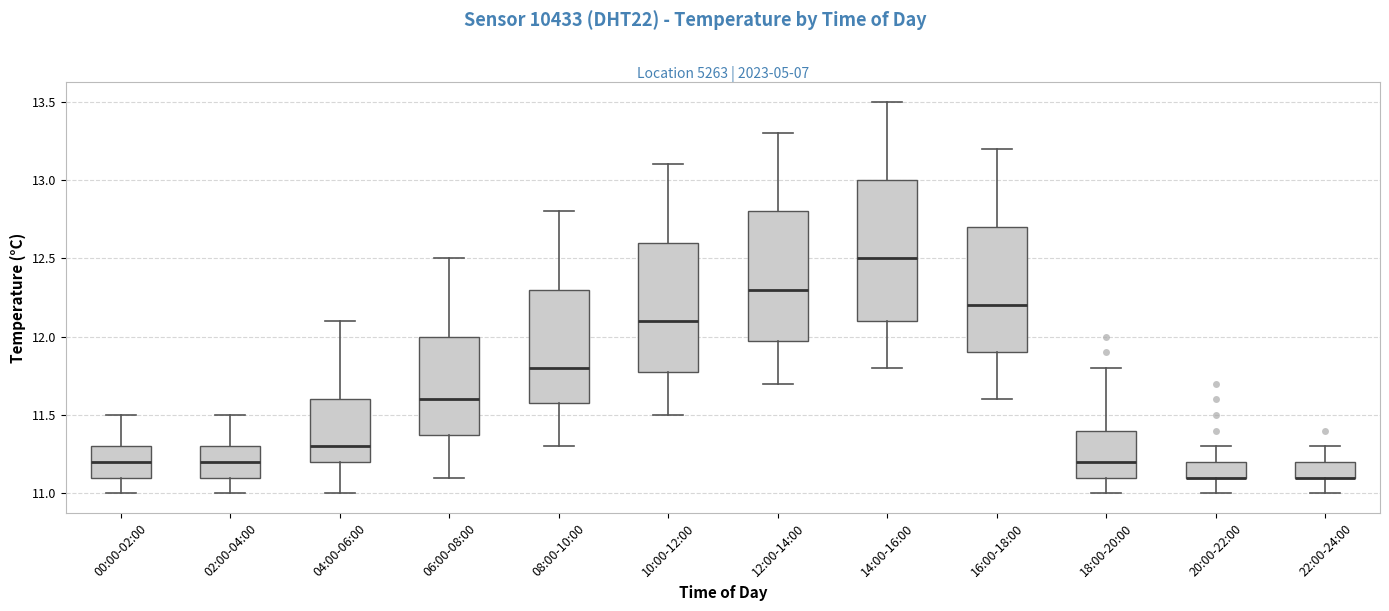

Reading left to right, read every box against the y-axis: the position of its median line, the range the box covers, and the ends of its whiskers. The values are not printed on the chart, so give them approximately, as read against the axis.

00:00-02:00: median 11.2, box 11.1 to 11.3, whiskers 11.0 to 11.5
02:00-04:00: median 11.2, box 11.1 to 11.3, whiskers 11.0 to 11.5
04:00-06:00: median 11.3, box 11.2 to 11.6, whiskers 11.0 to 12.1
06:00-08:00: median 11.6, box 11.4 to 12.0, whiskers 11.1 to 12.5
08:00-10:00: median 11.8, box 11.6 to 12.3, whiskers 11.3 to 12.8
10:00-12:00: median 12.1, box 11.8 to 12.6, whiskers 11.5 to 13.1
12:00-14:00: median 12.3, box 12.0 to 12.8, whiskers 11.7 to 13.3
14:00-16:00: median 12.5, box 12.1 to 13.0, whiskers 11.8 to 13.5
16:00-18:00: median 12.2, box 11.9 to 12.7, whiskers 11.6 to 13.2
18:00-20:00: median 11.2, box 11.1 to 11.4, whiskers 11.0 to 11.8
20:00-22:00: median 11.1 (drawn on the box's lower edge), box 11.1 to 11.2, whiskers 11.0 to 11.3
22:00-24:00: median 11.1 (drawn on the box's lower edge), box 11.1 to 11.2, whiskers 11.0 to 11.3